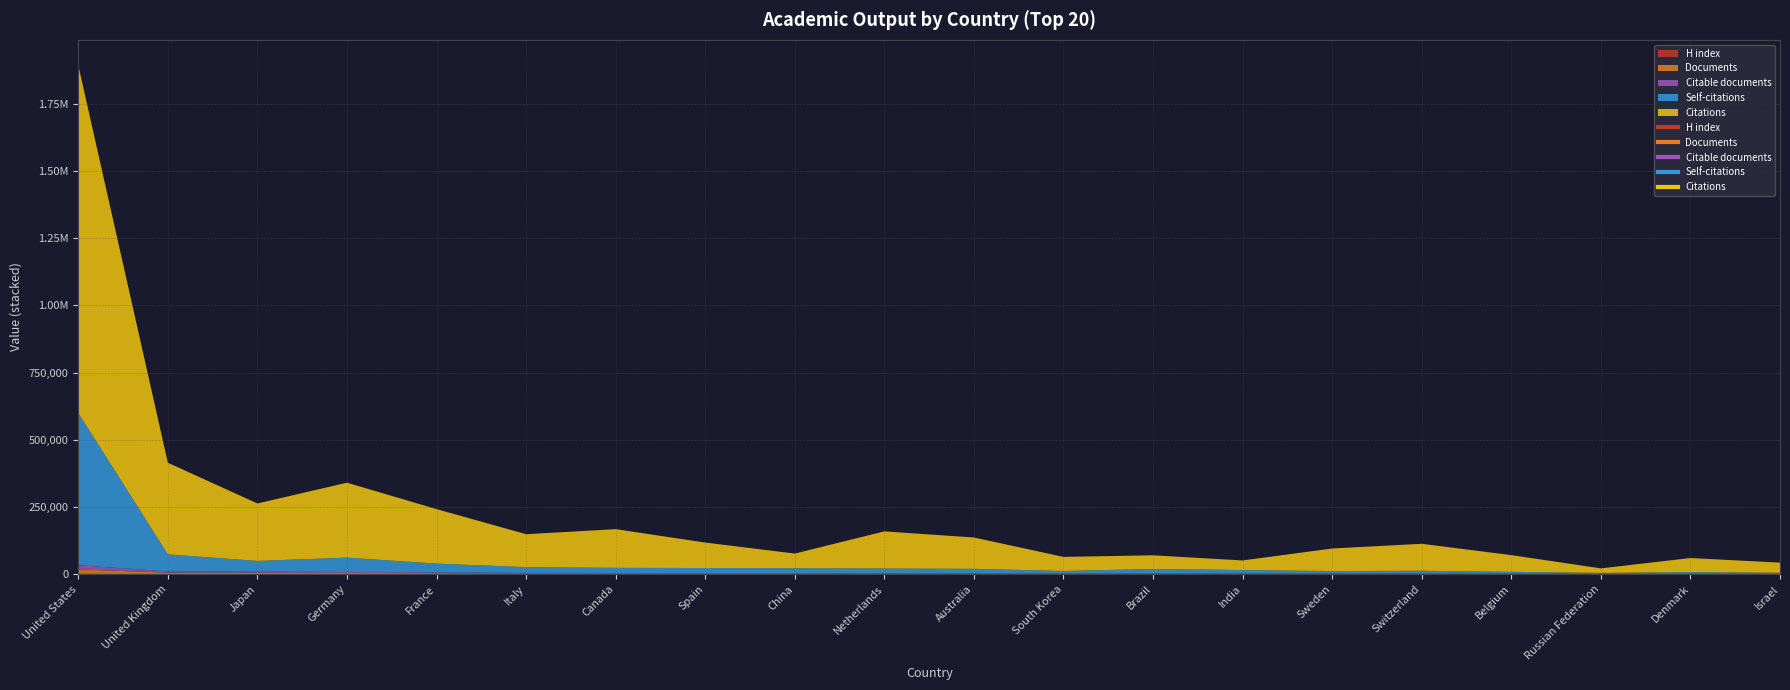

True or false: Citations has more than 0 points higher than both neighbors.

True